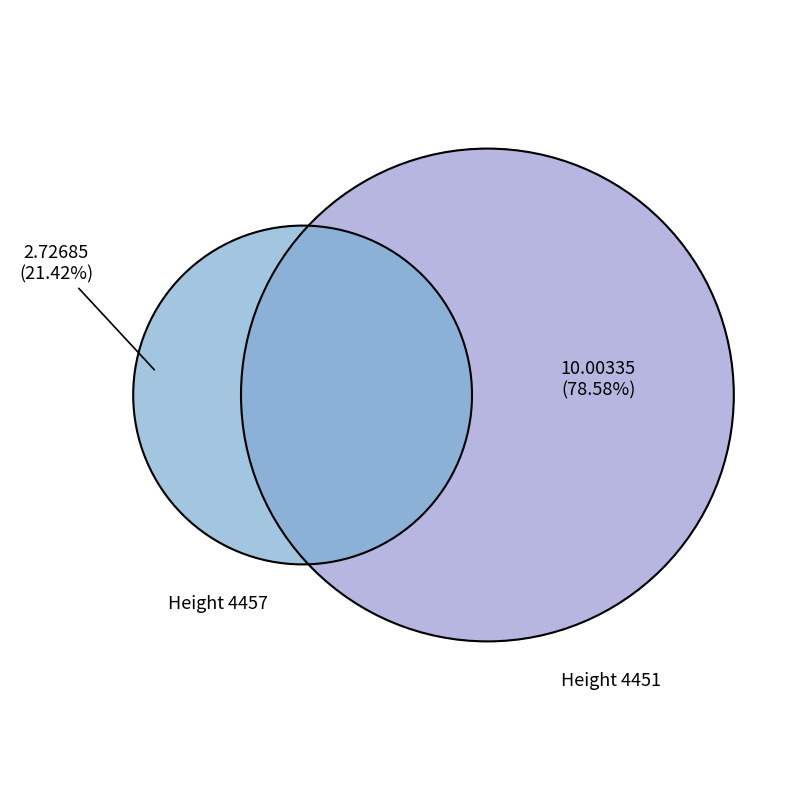

How many slices are in this pie chart?

2